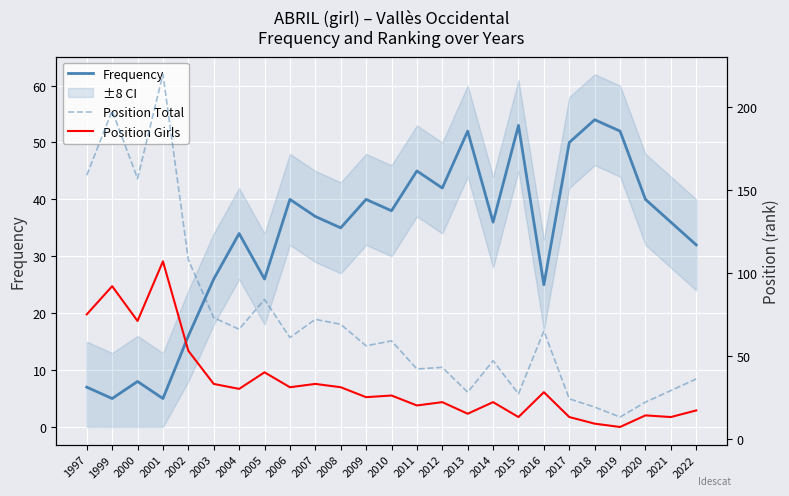

True or false: Position Total and Frequency cross at least once.

True